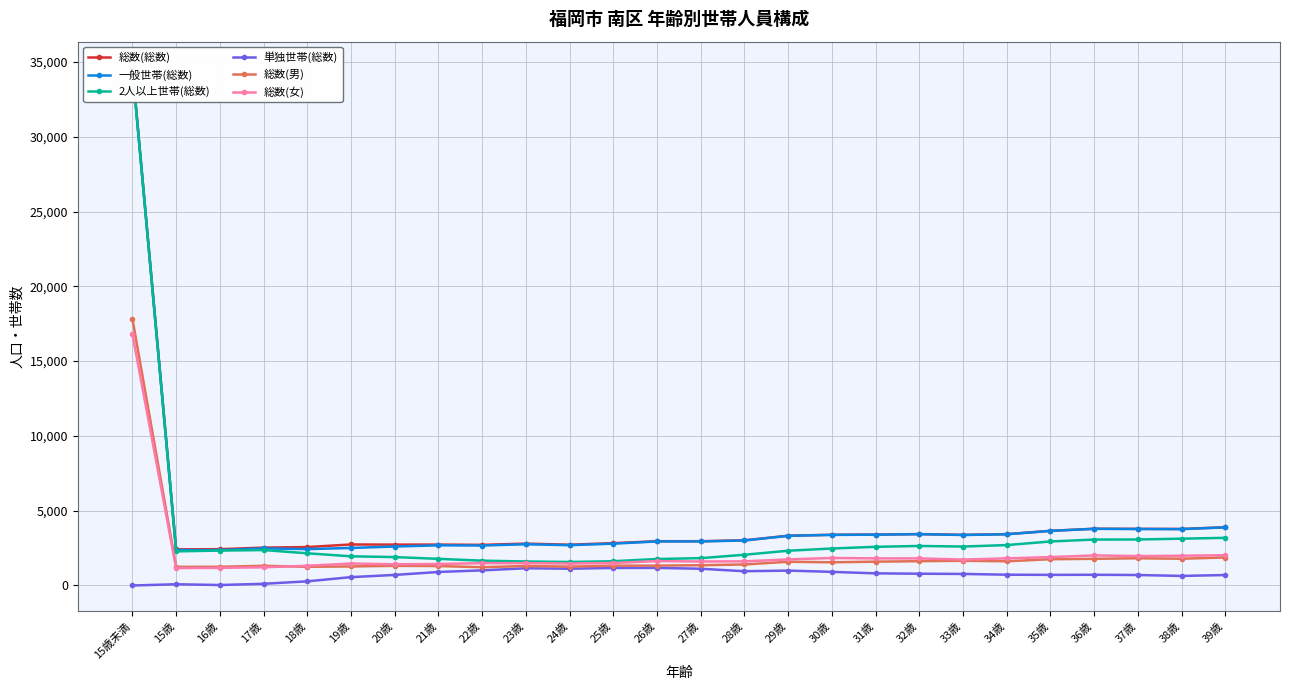

At how many categories does at least one series exceed 20412?

1